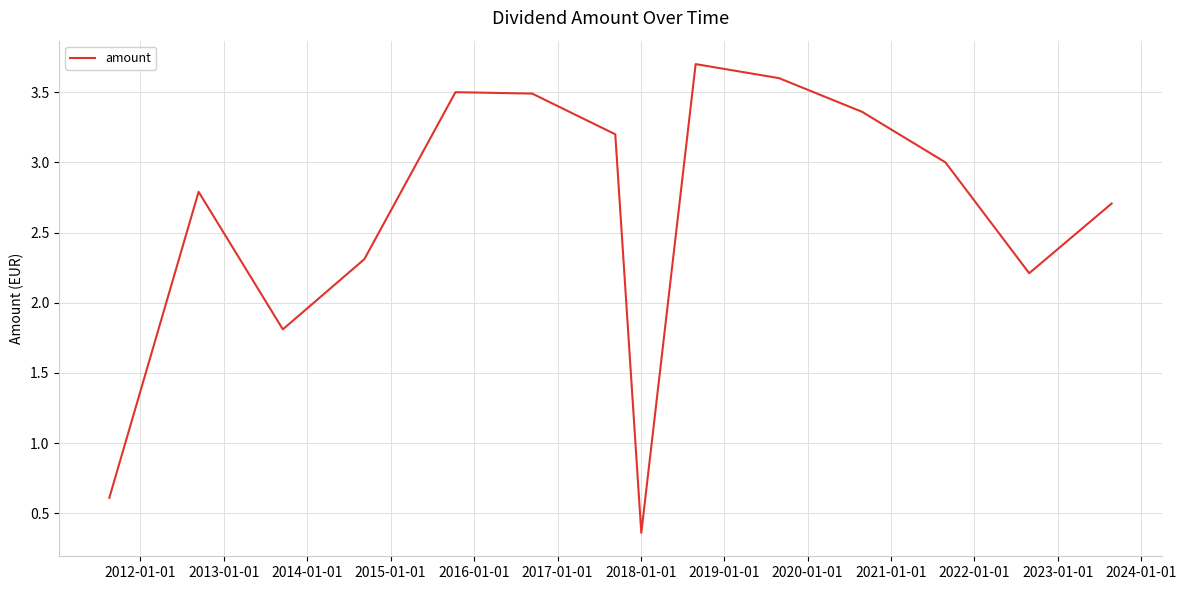

What is the difference between the maximum and minimum values?

3.3